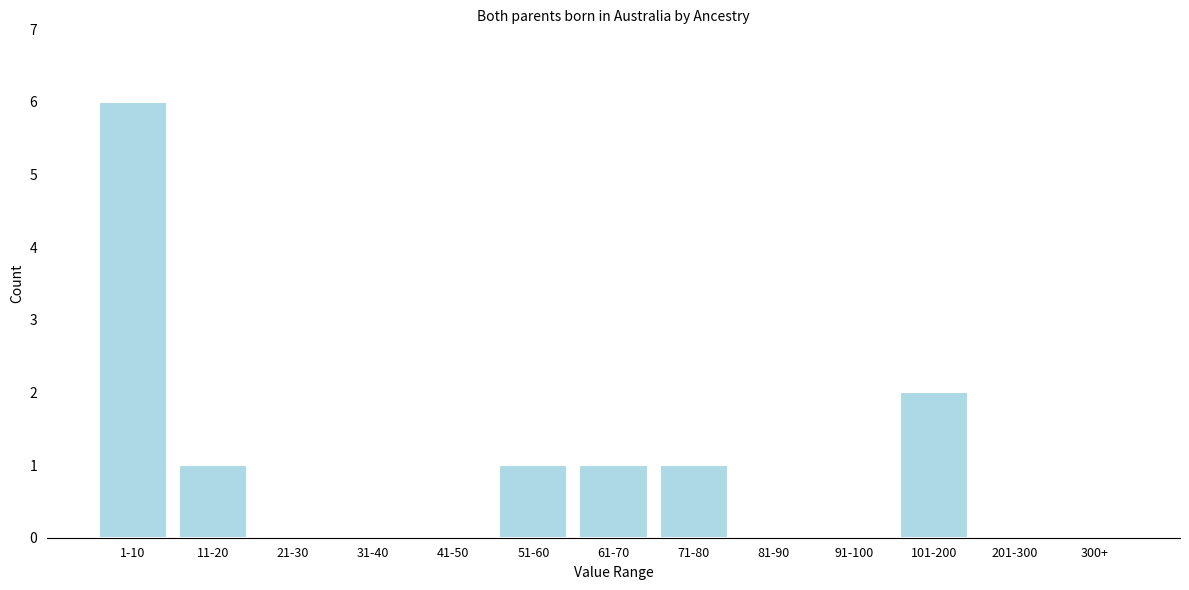

Reading left to right, extract all data points from this chart.

1-10=6	11-20=1	21-30=0	31-40=0	41-50=0	51-60=1	61-70=1	71-80=1	81-90=0	91-100=0	101-200=2	201-300=0	300+=0